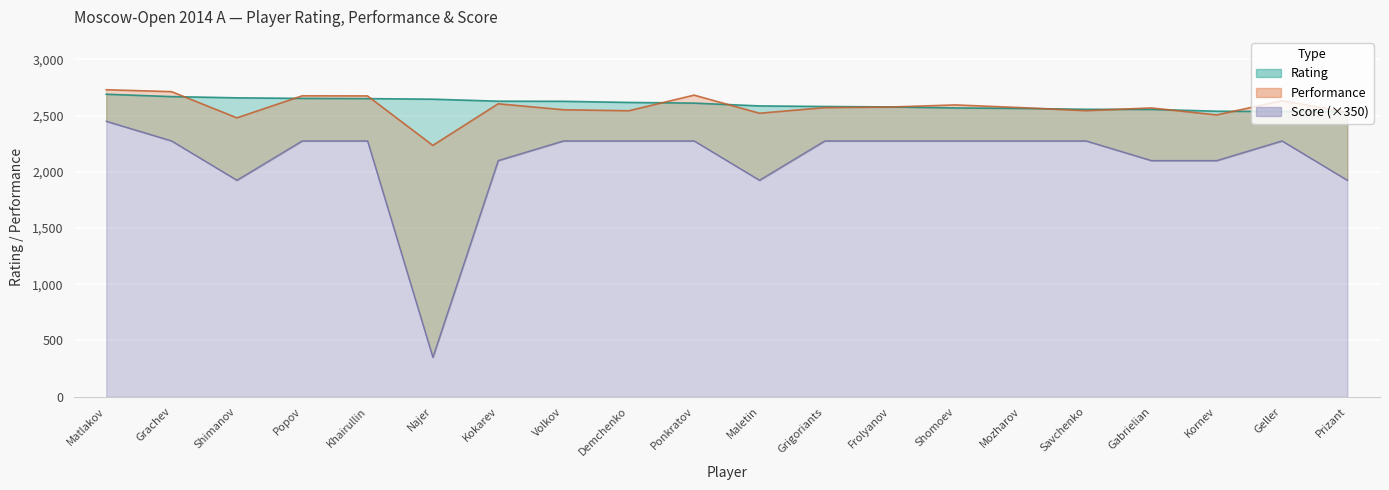

How many categories are shown in the chart?

20